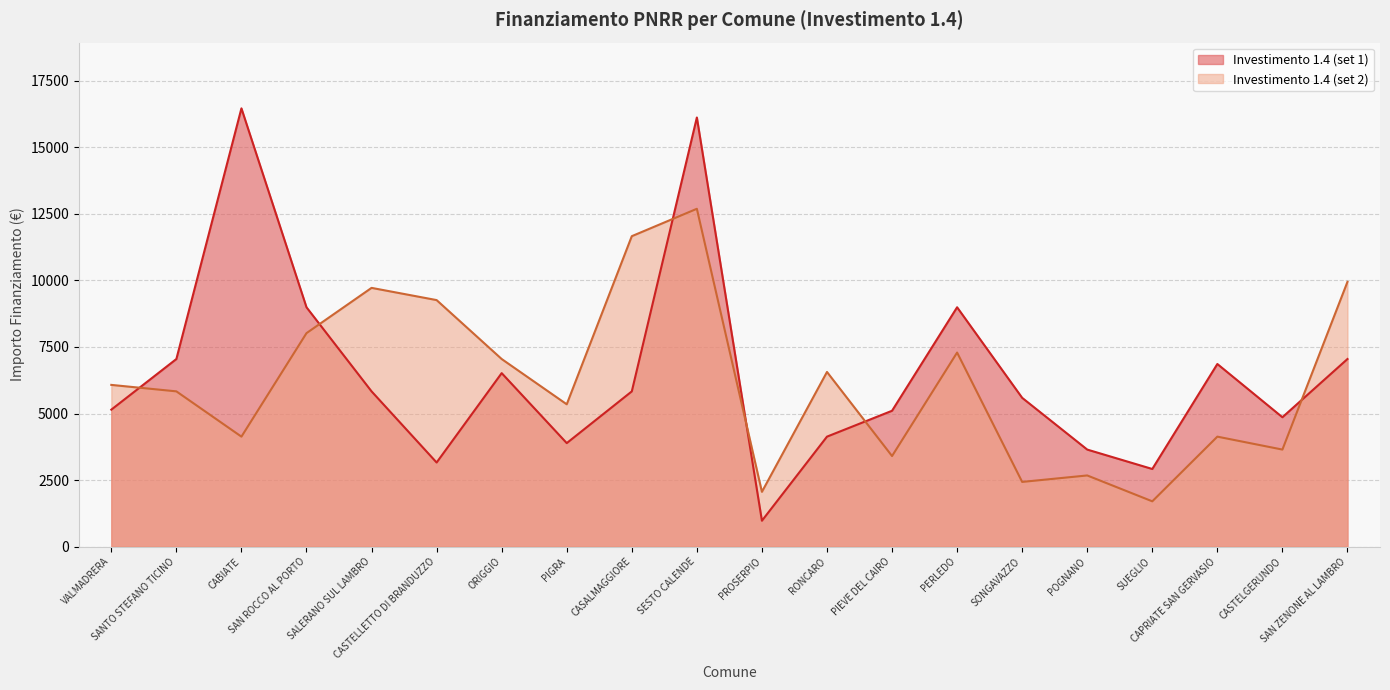

What is the difference between the highest and lowest values at PROSERPIO?

1086